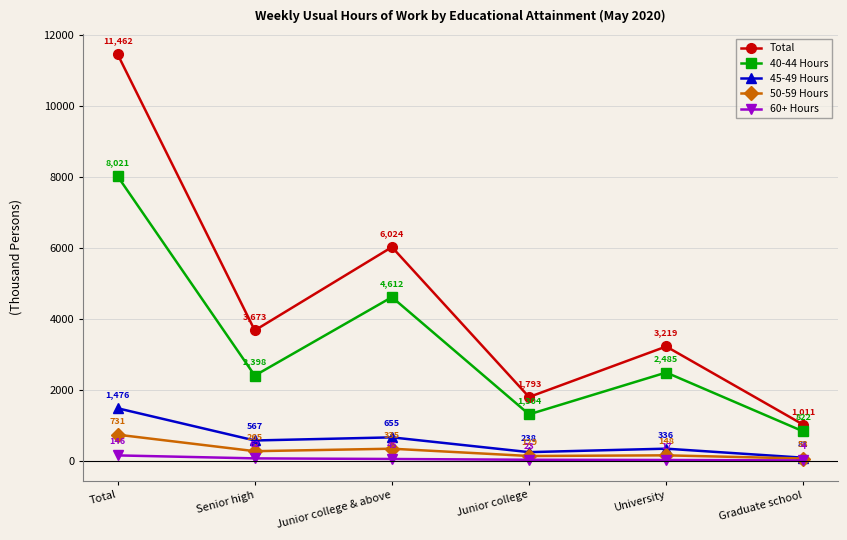

True or false: Total and 60+ Hours cross at least once.

False